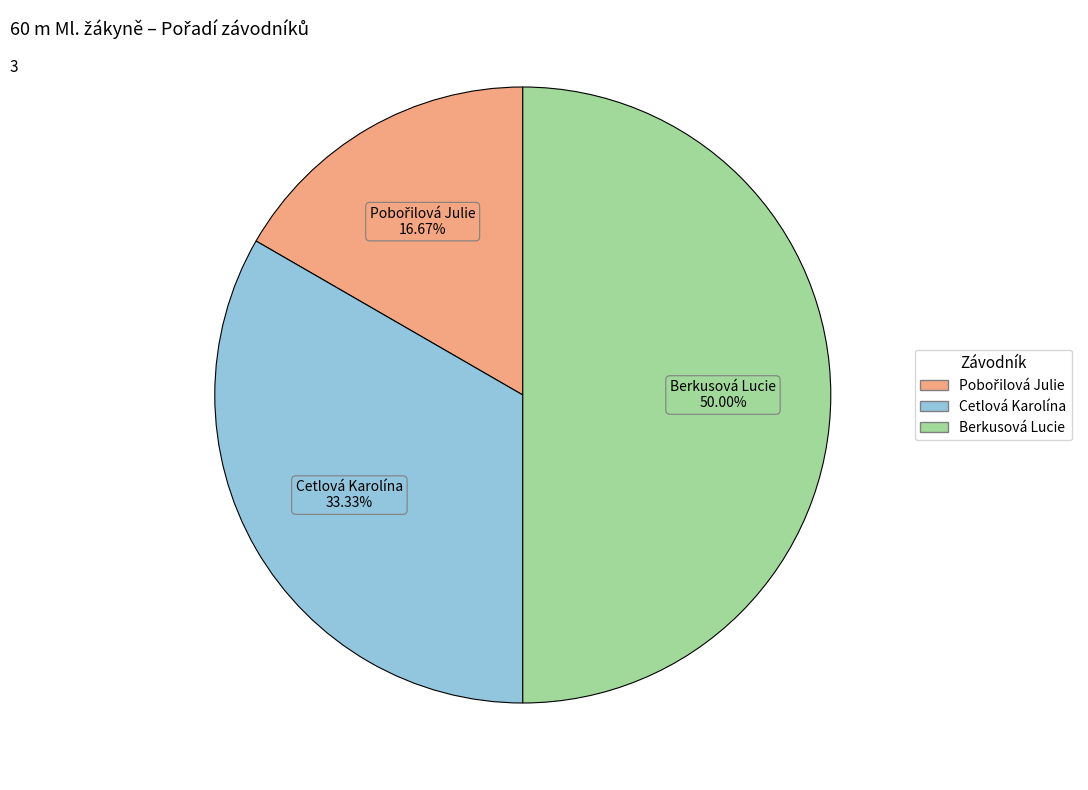

What is the largest slice in the pie chart?

Berkusová Lucie